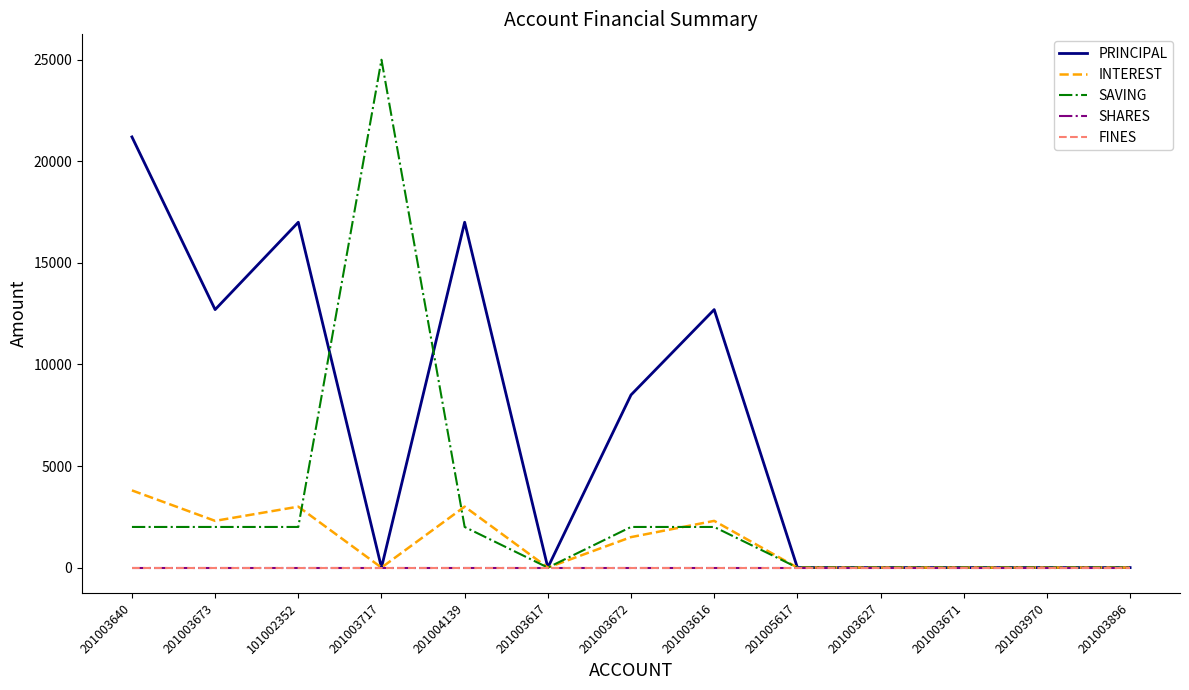

Is this an area chart (filled region under the line)?

No